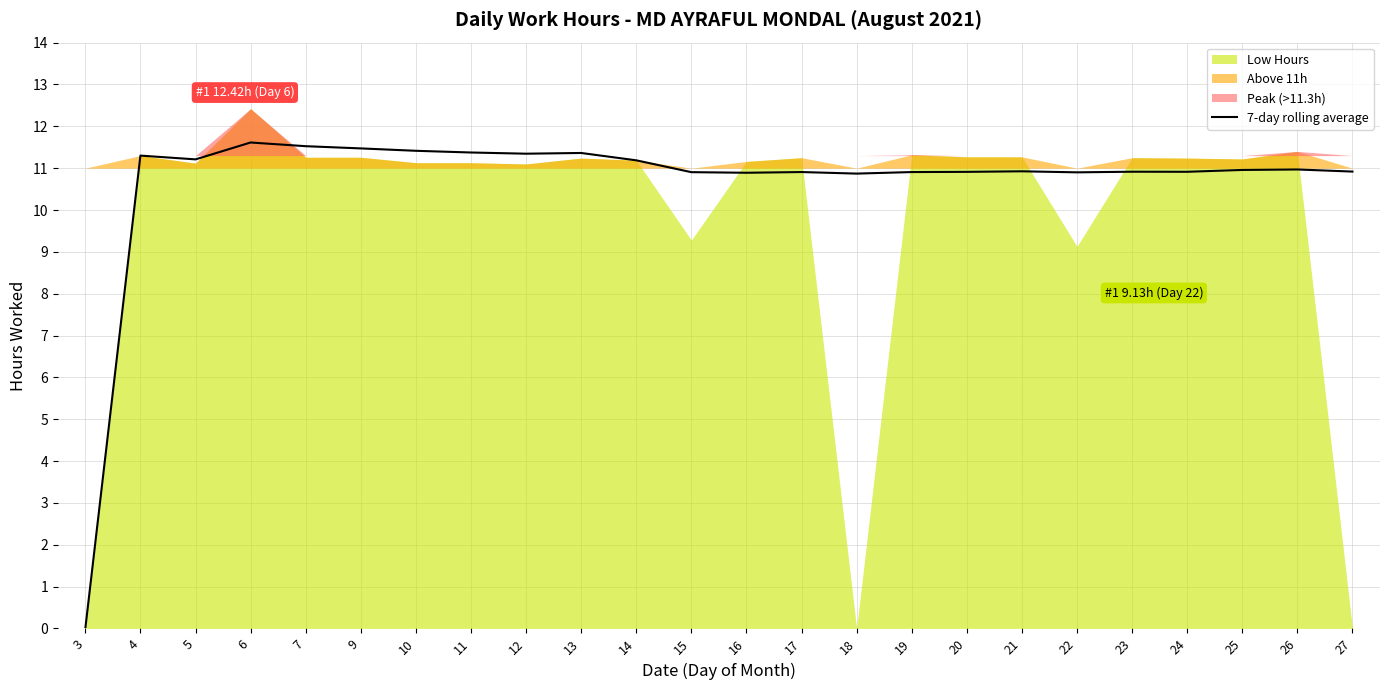

True or false: 7-day rolling average has a value of 15.4 at 23.

False